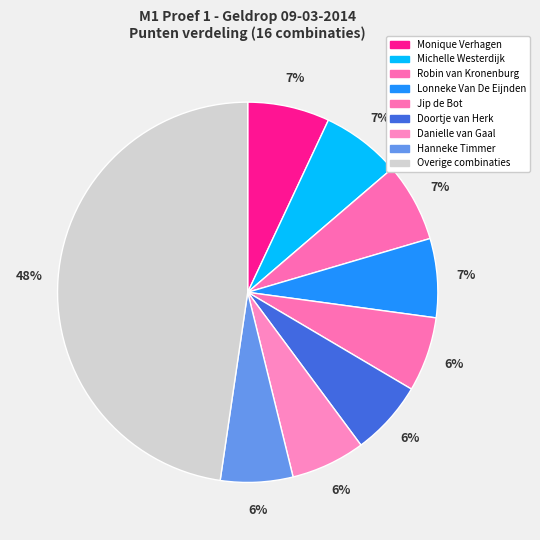

How many slices are in this pie chart?

9